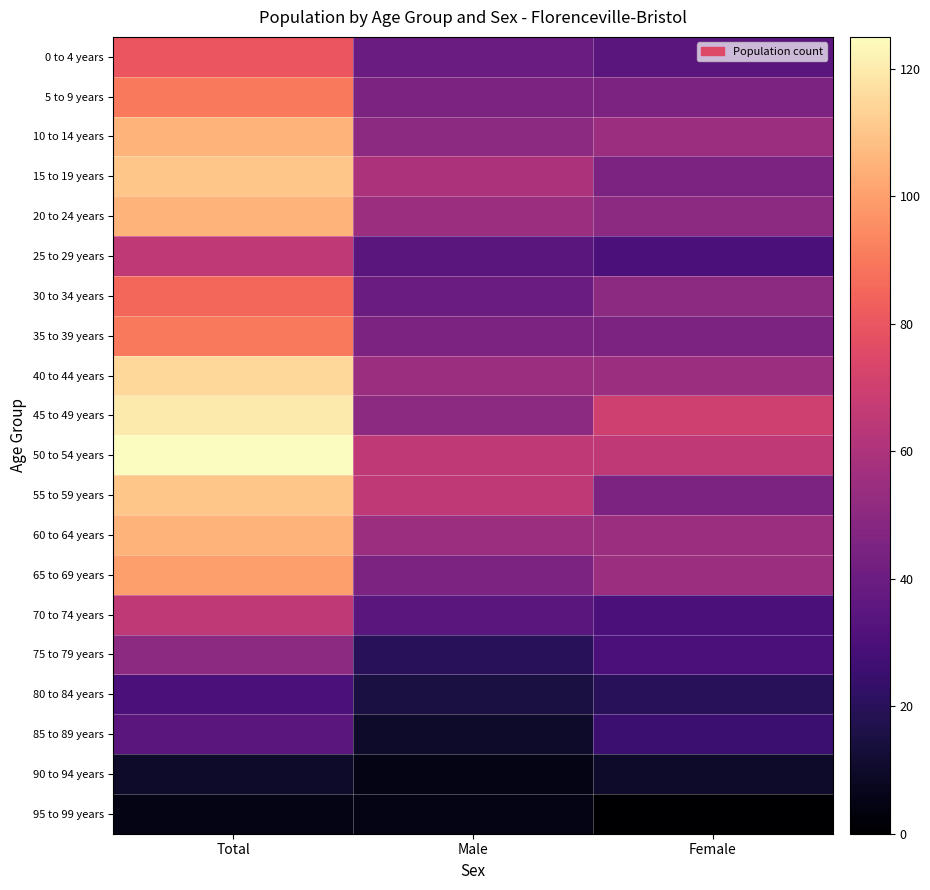

Which label corresponds to the smallest value in the chart?

Female